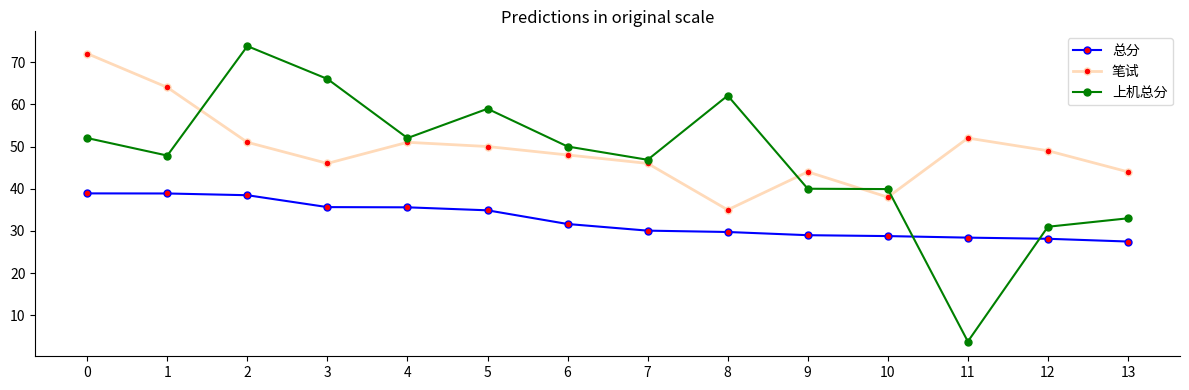

What is the lowest value of the 总分 series?

27.5